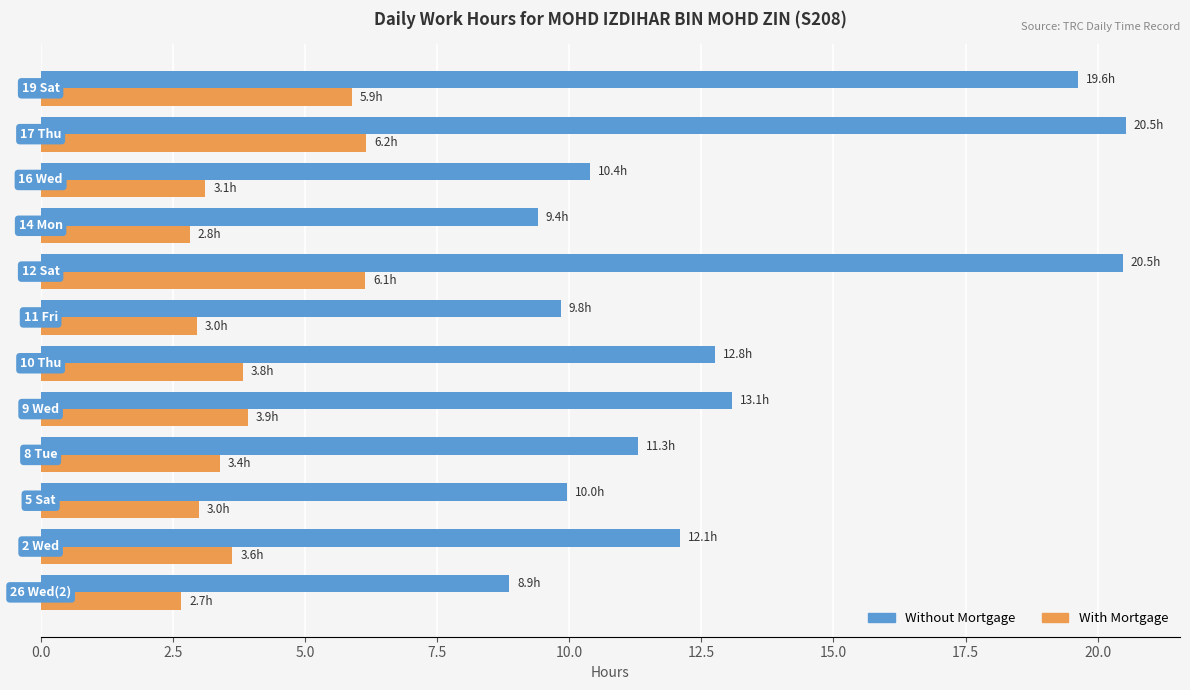

Count the With Mortgage values in the range 2 to 5.

9